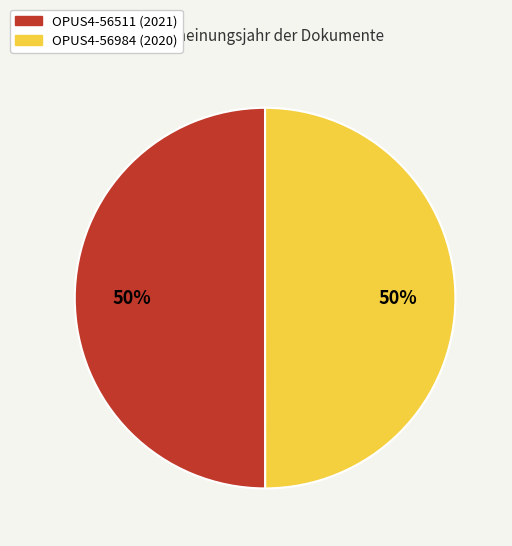

Do OPUS4-56511 and OPUS4-56984 together represent more than half of the pie?

Yes